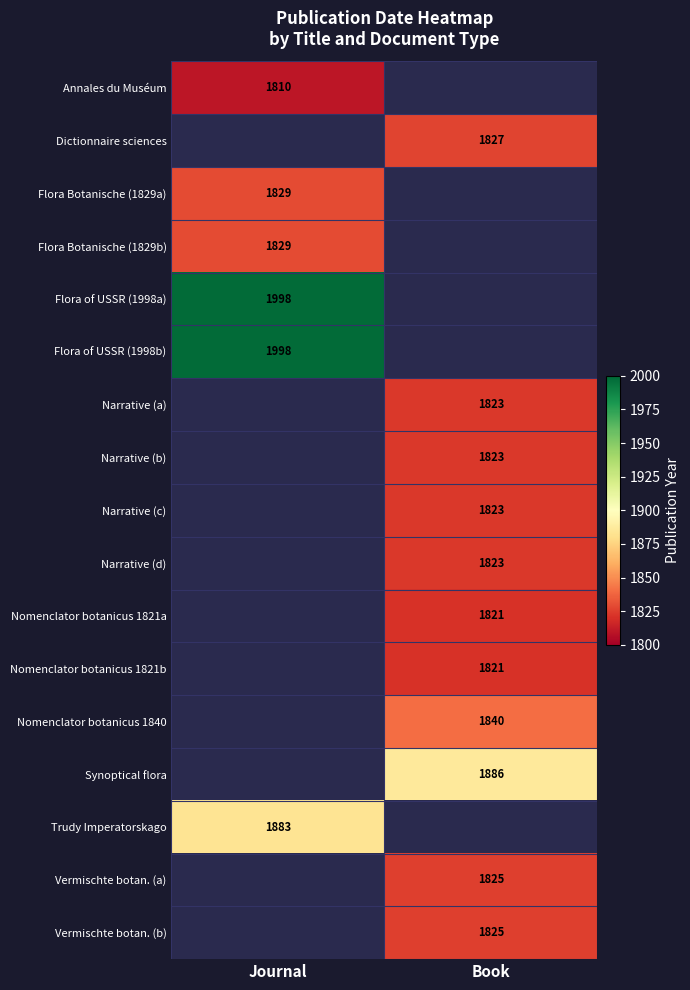

How many categories are shown in the chart?

2